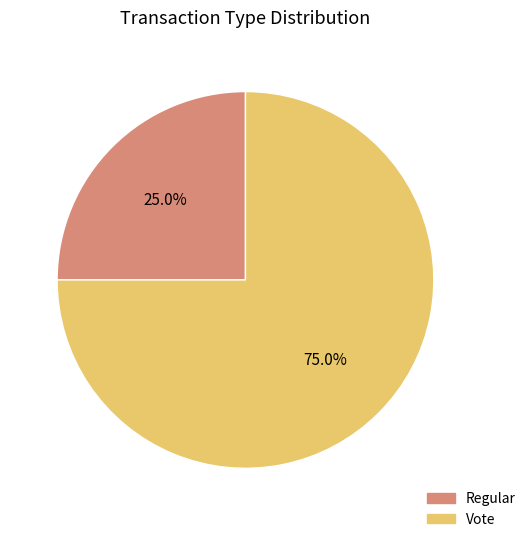

The Regular slice represents 25% of the pie. True or false?

True